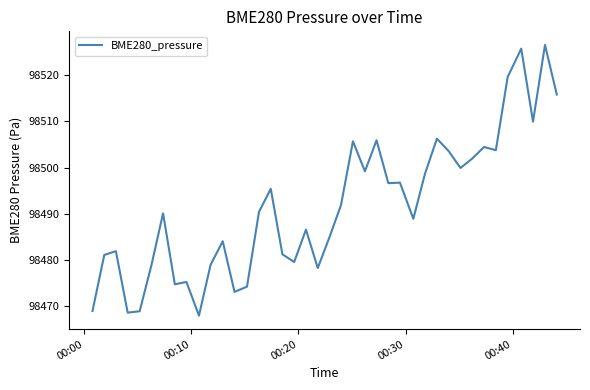

How many lines are shown in the chart?

1